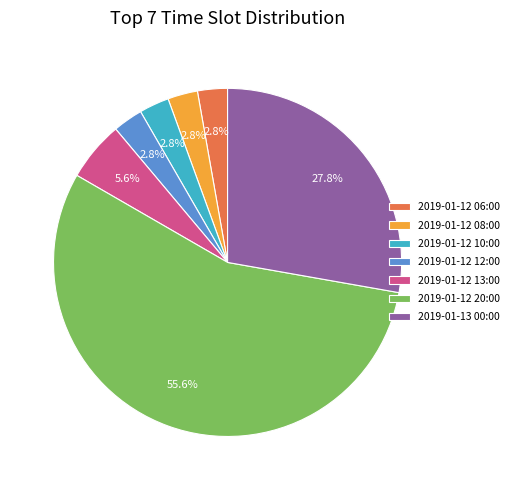

What is the majority slice?

2019-01-12 20:00